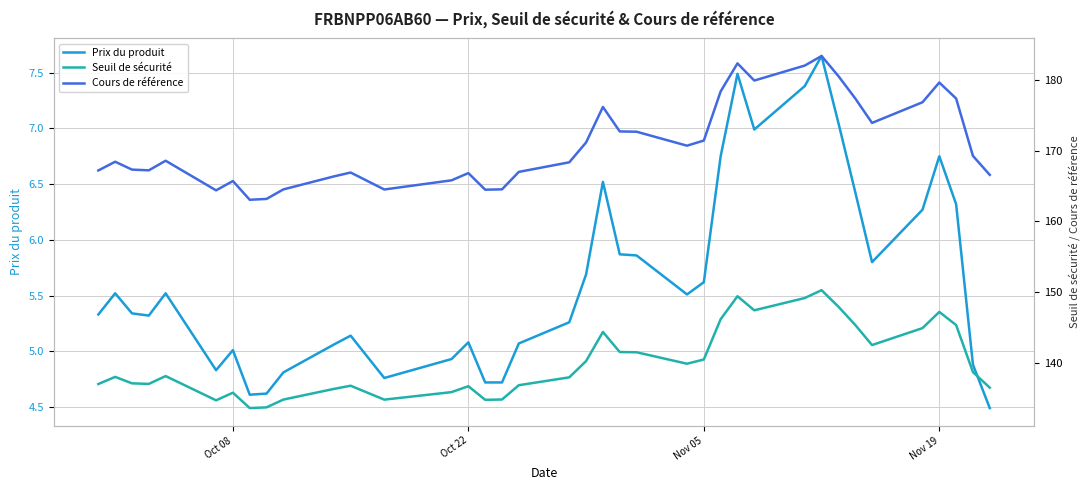

True or false: Prix du produit and Seuil de sécurité cross at least once.

False